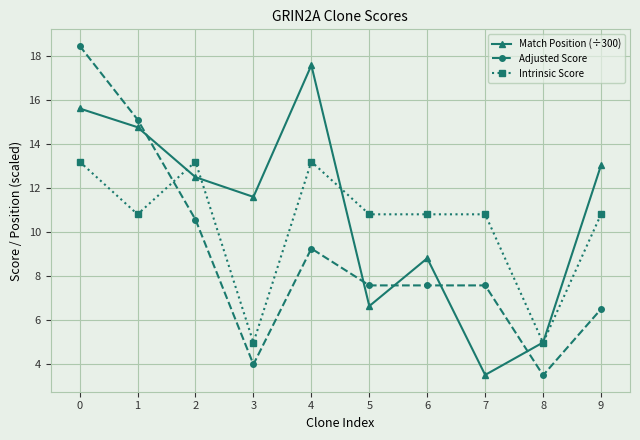

Rank the series by their maximum value, from lowest to highest.

Intrinsic Score, Match Position (÷300), Adjusted Score